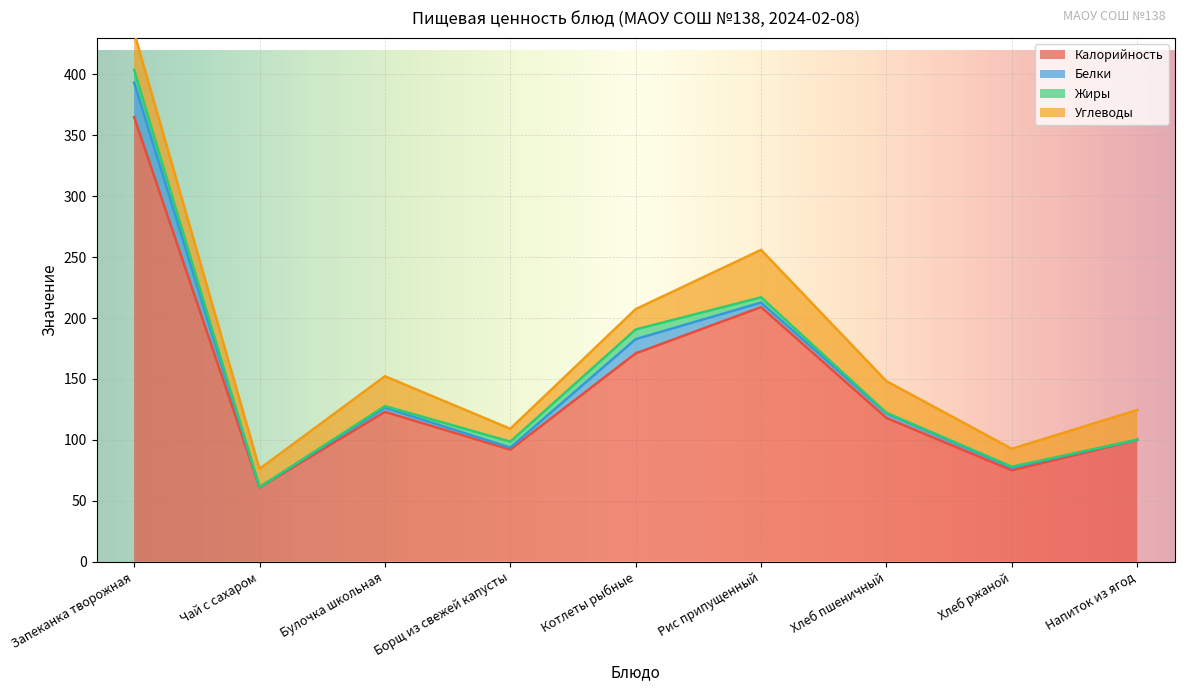

Reading right to left, list all the values displayed in this chart.

Калорийность: 100.0	75.0	118.0	209.0	171.0	92.0	123.0	61.0	365.0
Белки: 0.1	2.2	3.8	3.7	11.7	1.7	3.4	0.2	28.1
Жиры: 0.0	0.8	0.5	4.3	7.9	4.9	1.3	0.0	10.6
Углеводы: 24.4	14.7	25.9	38.9	16.7	10.6	24.5	15.0	30.7